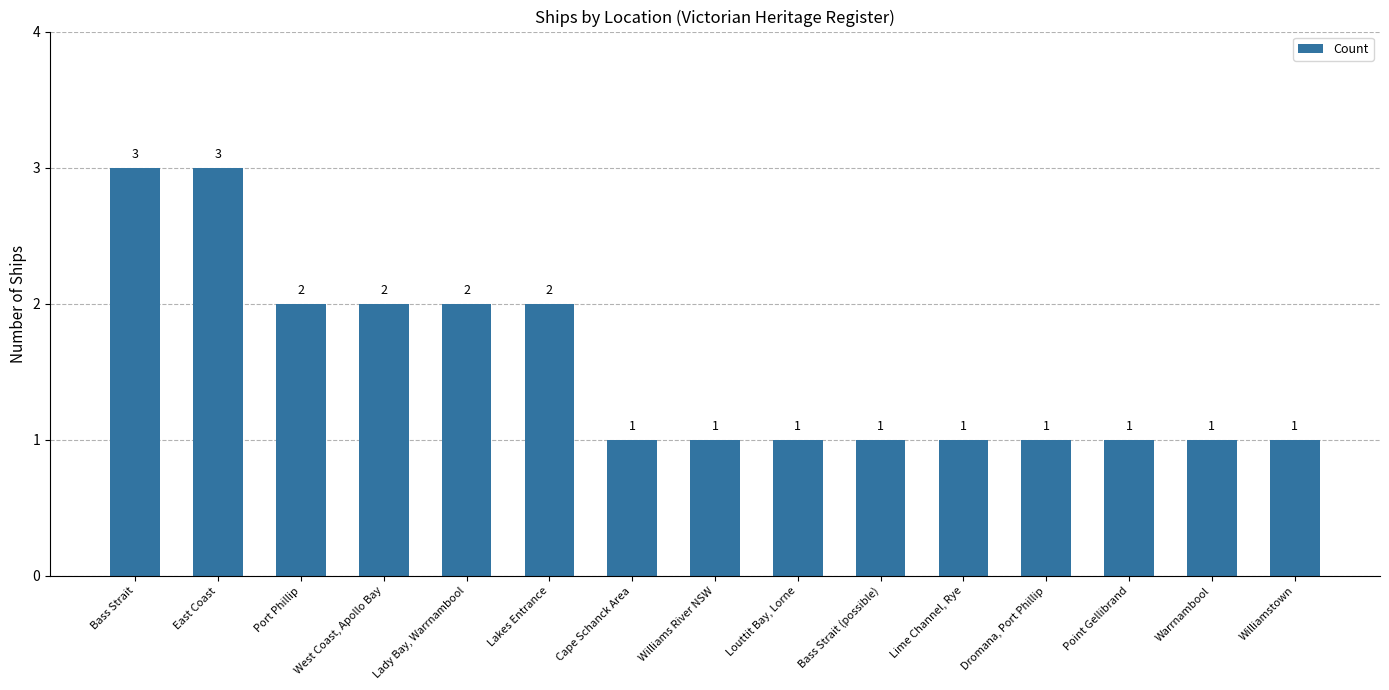

The value at Dromana, Port Phillip is 0. True or false?

False